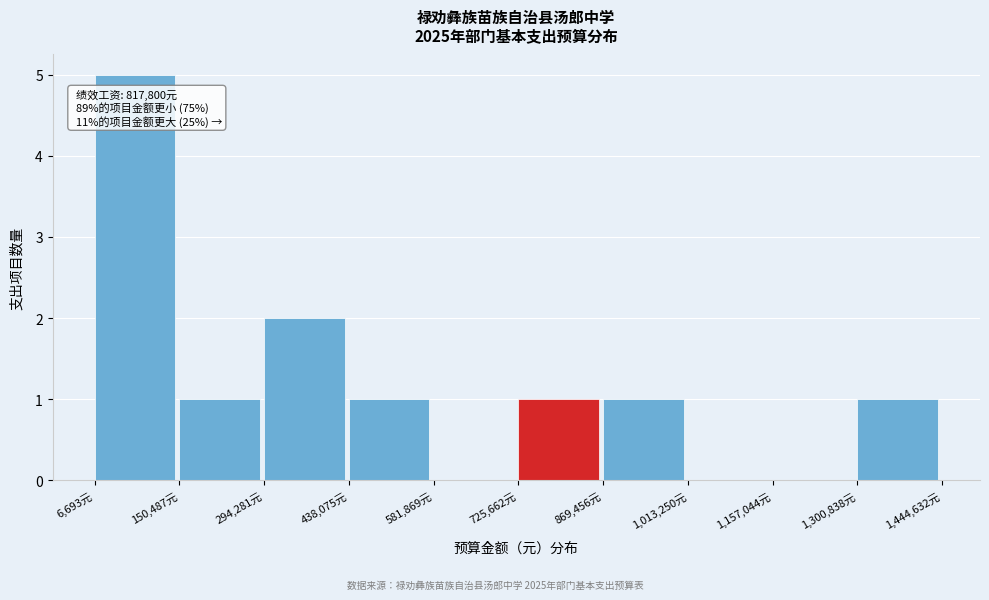

Over which range of the x-axis is the bar tallest?

0 to 160000